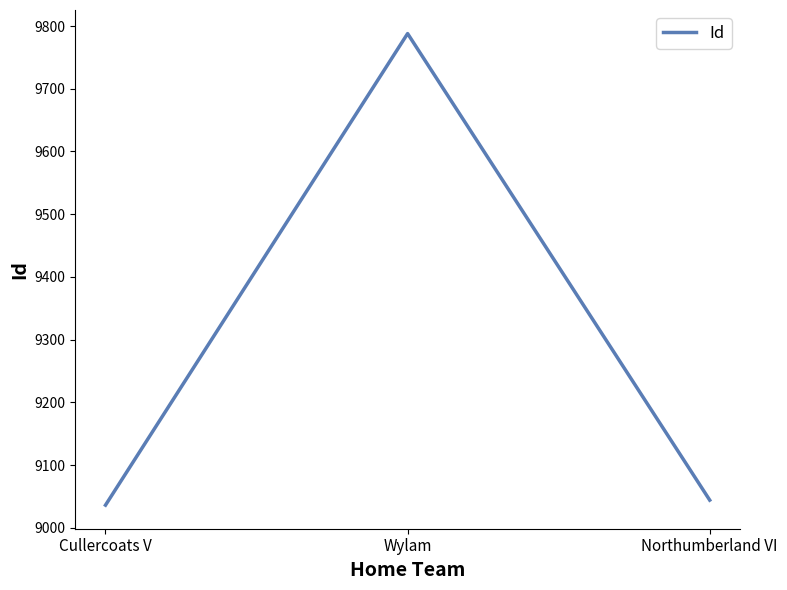

What is the minimum value shown in the chart?

9036